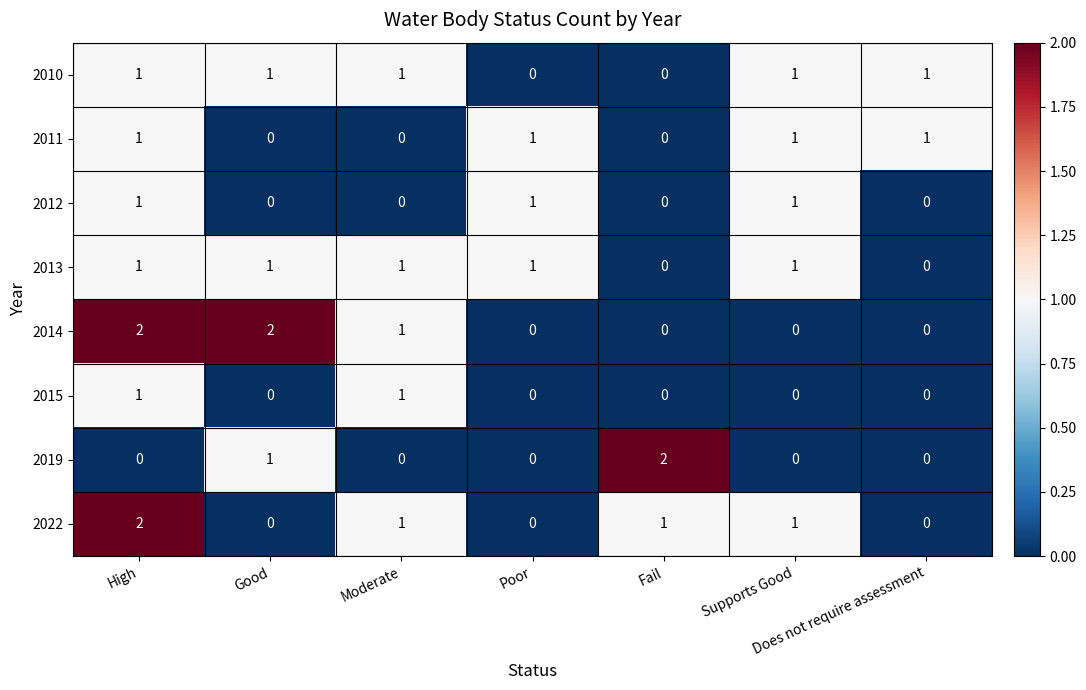

What is the total value across all series at Does not require assessment?

2